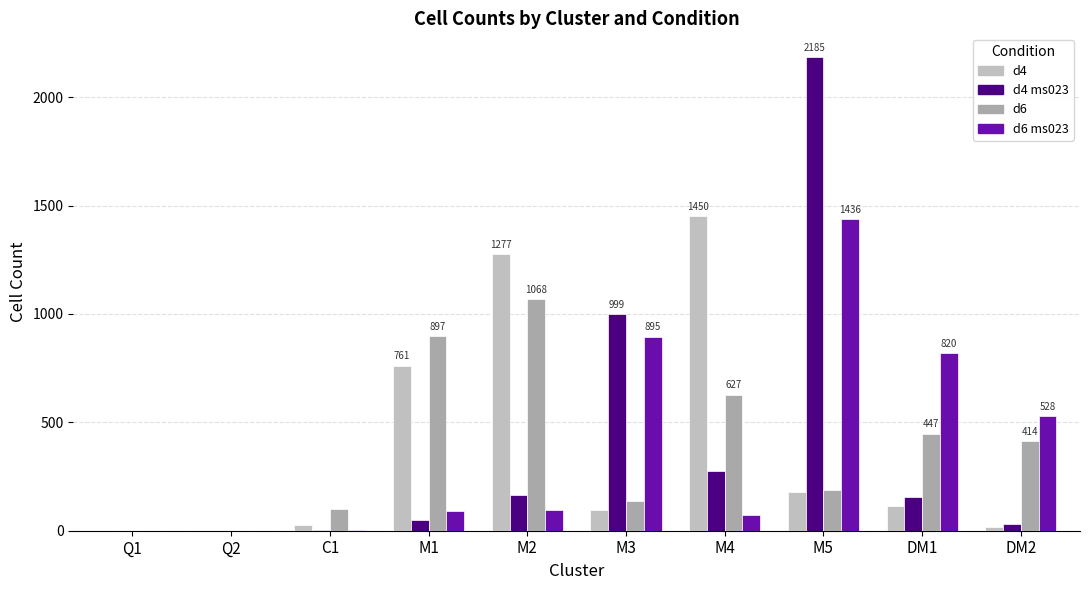

Does the chart contain stacked bars?

No